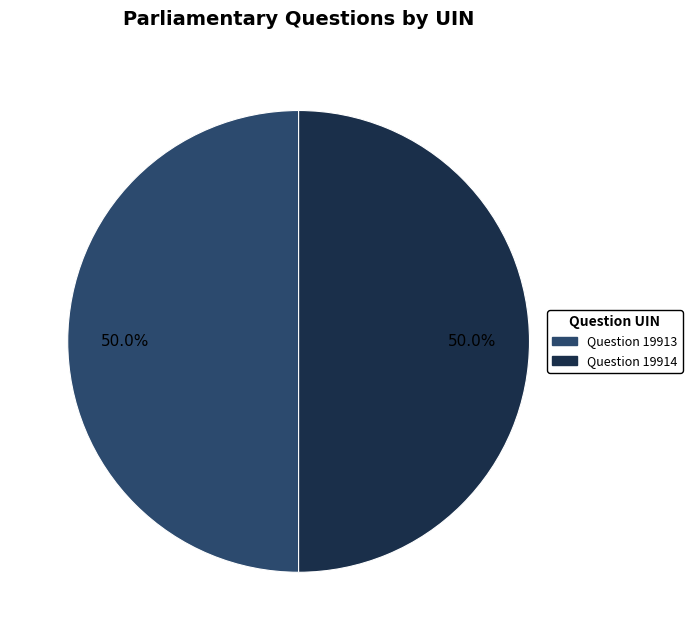

True or false: Question 19913 accounts for 64% of the total.

False